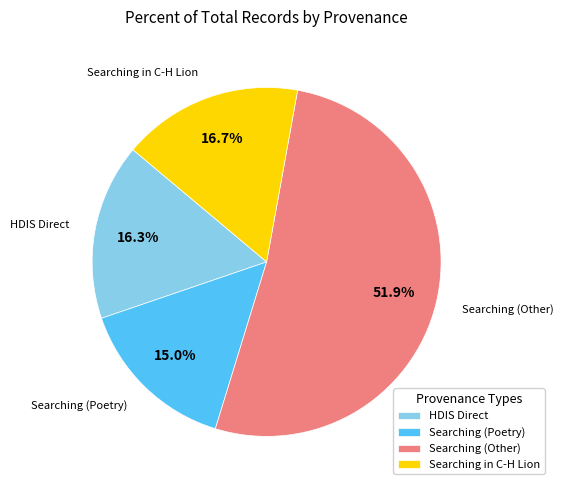

Does Searching (Other) account for over 50% of the chart?

Yes